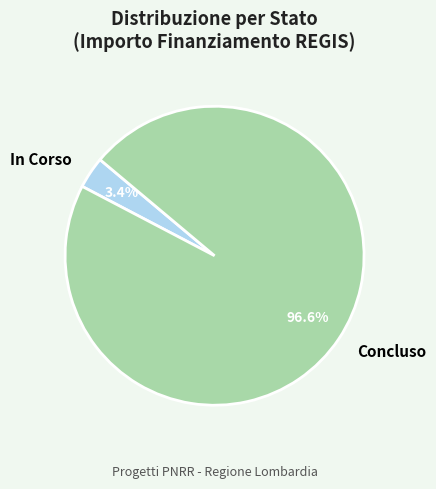

Between Concluso and In Corso, which is larger?

Concluso